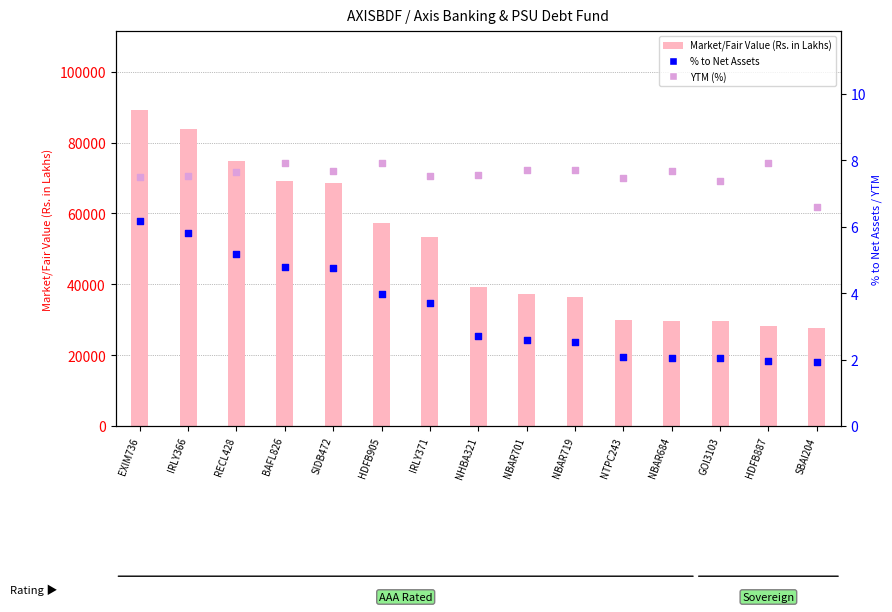

Which series contains the lowest Y value?

% to Net Assets